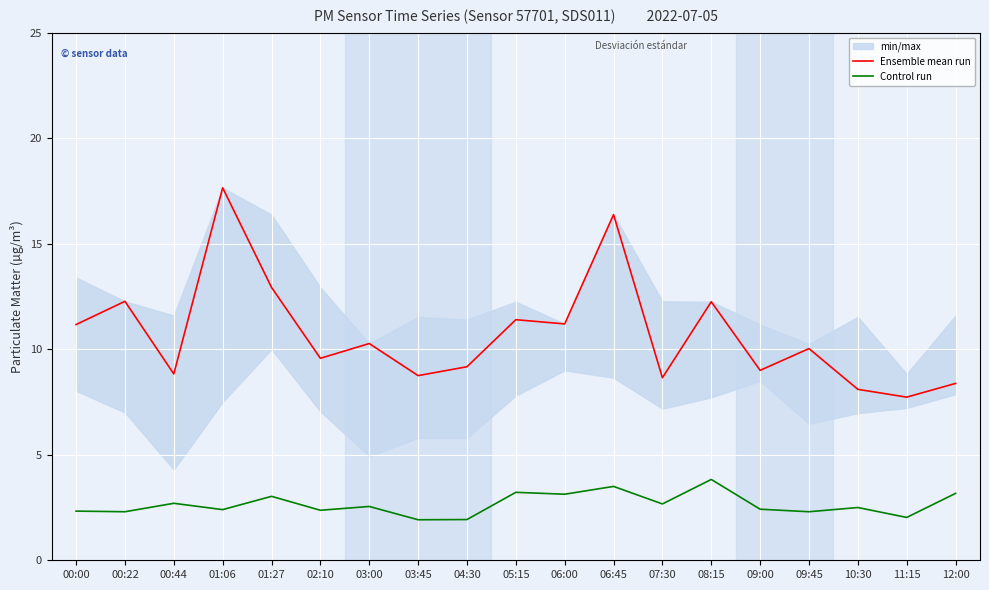

True or false: Control run has more than 1 interior local peaks.

True